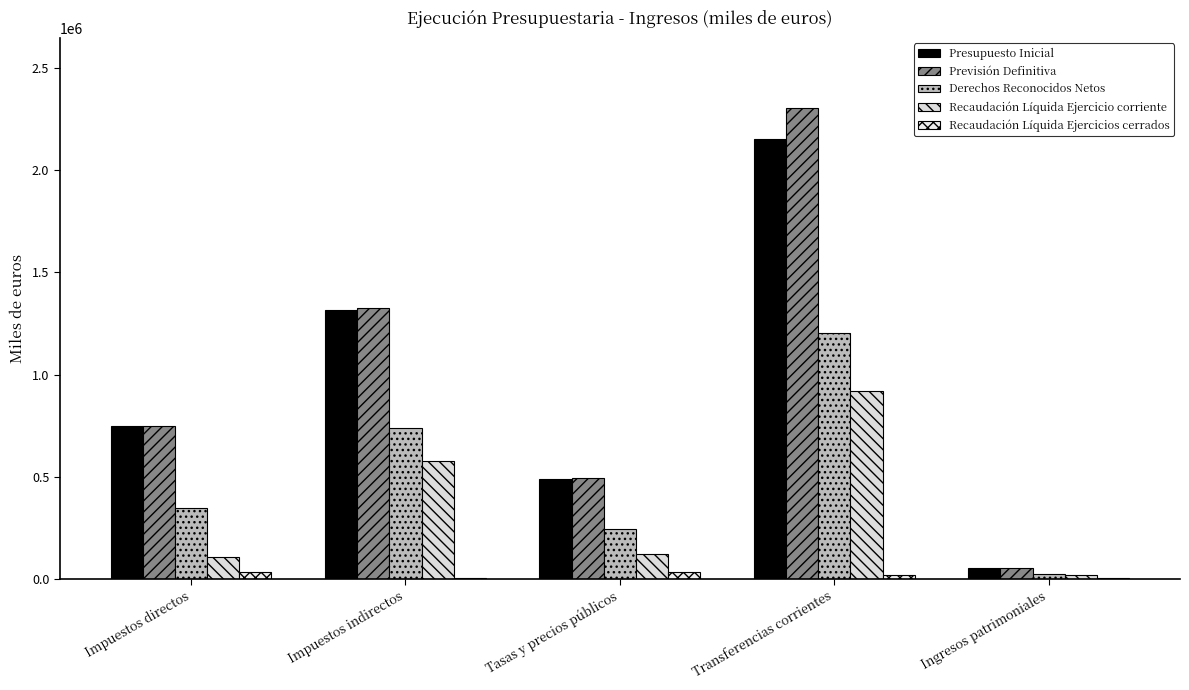

Between Impuestos indirectos and Tasas y precios públicos, which series saw the biggest shift?

Previsión Definitiva